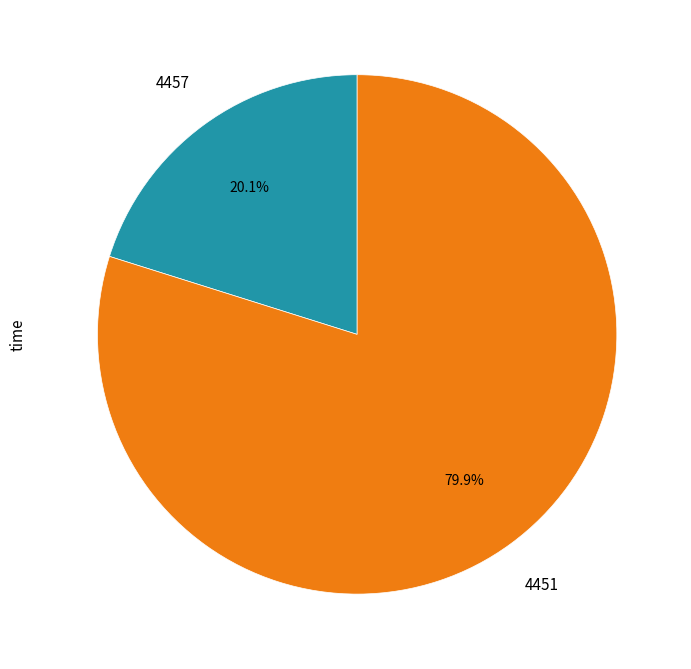

Rank the categories by value from lowest to highest.

4457, 4451